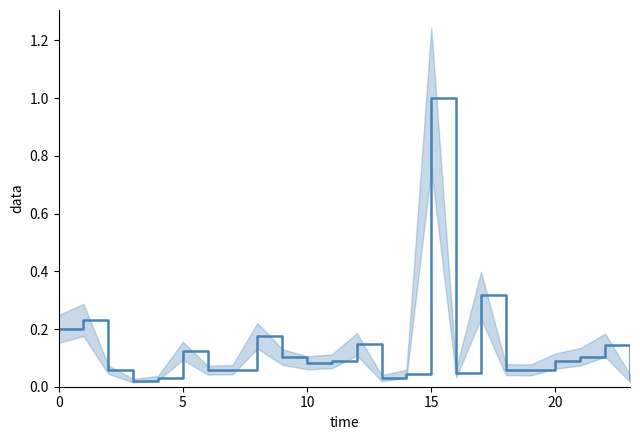

The value at 16 is 0.0. True or false?

True